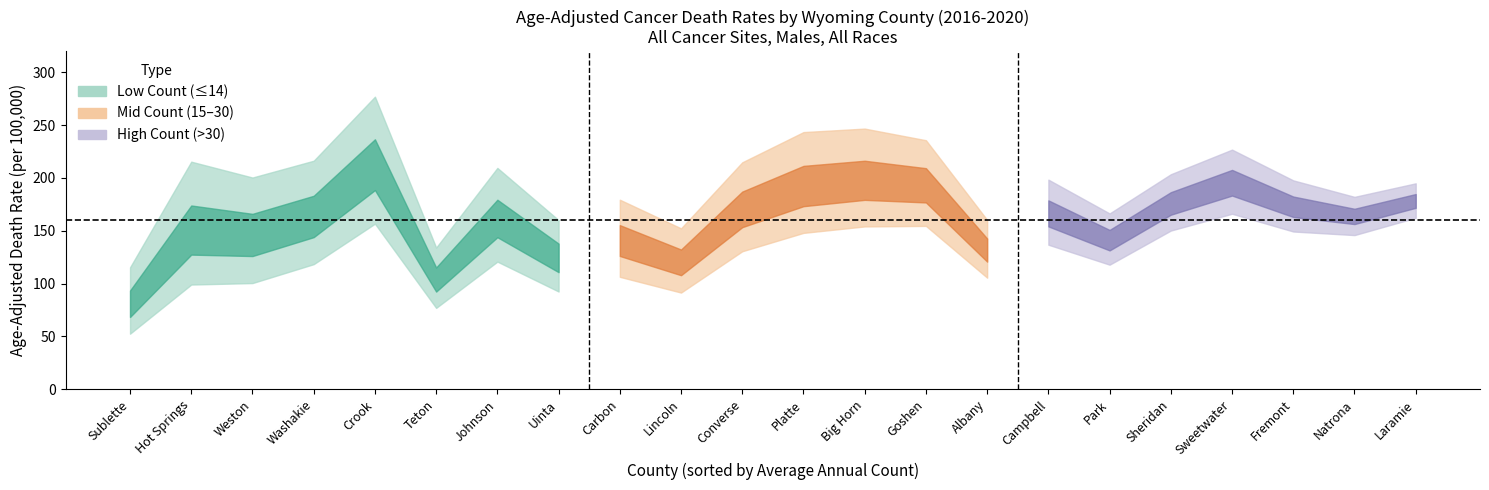

Reading left to right, transcribe all the data shown in this chart.

rate: rate=78.9	lower_ci=146.3	upper_ci=143.1	count=161.0	4=209.7	5=102.7	6=159.3	7=123.0	8=139.3	9=118.9	10=168.6	11=190.1	12=196.0	13=191.6	14=130.9	15=165.7	16=140.4	17=175.2	18=194.8	19=172.2	20=163.3	21=178.0
lower_ci: rate=52.6	lower_ci=99.1	upper_ci=100.5	count=118.4	4=156.7	5=77.0	6=120.8	7=92.5	8=106.4	9=91.5	10=130.6	11=148.0	12=154.1	13=154.6	14=105.6	15=136.8	16=117.9	17=150.2	18=166.1	19=149.3	20=145.9	21=162.3
upper_ci: rate=115.4	lower_ci=215.4	upper_ci=200.4	count=216.3	4=276.9	5=134.1	6=209.5	7=160.1	8=179.4	9=152.3	10=214.8	11=243.4	12=246.7	13=235.7	14=160.3	15=198.4	16=166.4	17=203.5	18=226.8	19=197.7	20=182.1	21=194.9
count: rate=6.0	lower_ci=6.0	upper_ci=8.0	count=10.0	4=11.0	5=12.0	6=12.0	7=13.0	8=13.0	9=14.0	10=15.0	11=15.0	12=16.0	13=19.0	14=21.0	15=30.0	16=31.0	17=37.0	18=39.0	19=43.0	20=70.0	21=99.0